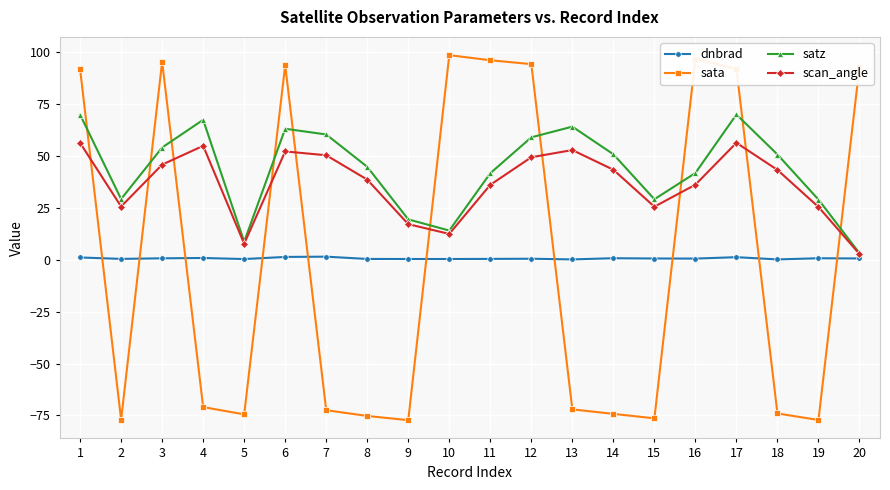

Which series has the widest spread of values?

sata